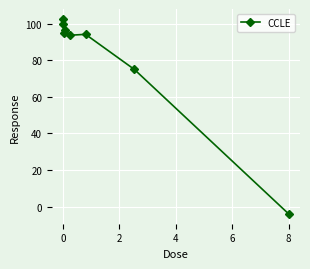

What is the greatest value displayed?

102.7